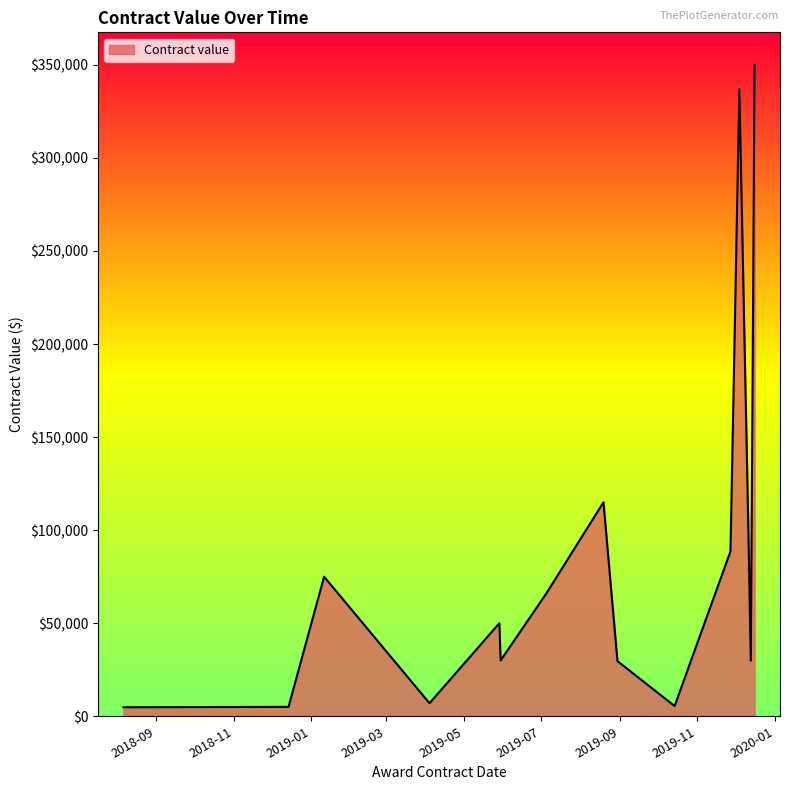

What is the maximum value shown in the chart?

350000.0